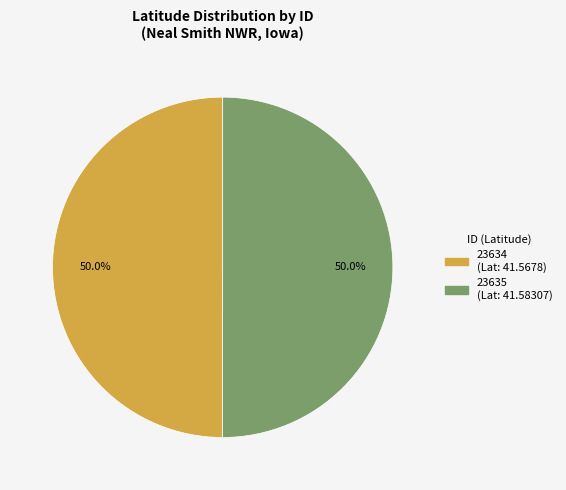

How many slices are in this pie chart?

2